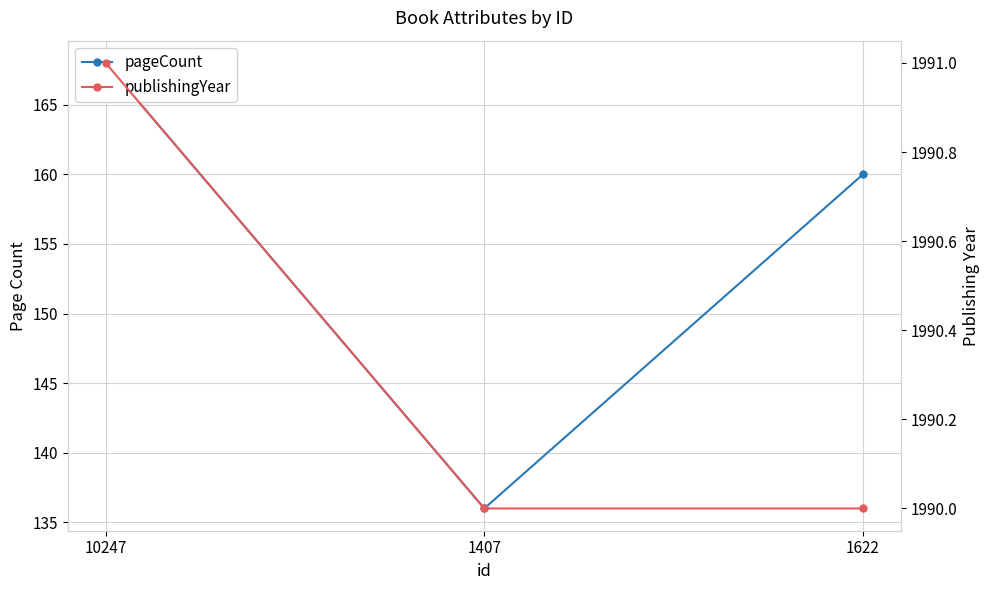

At which label is publishingYear closest to 1990?

1407